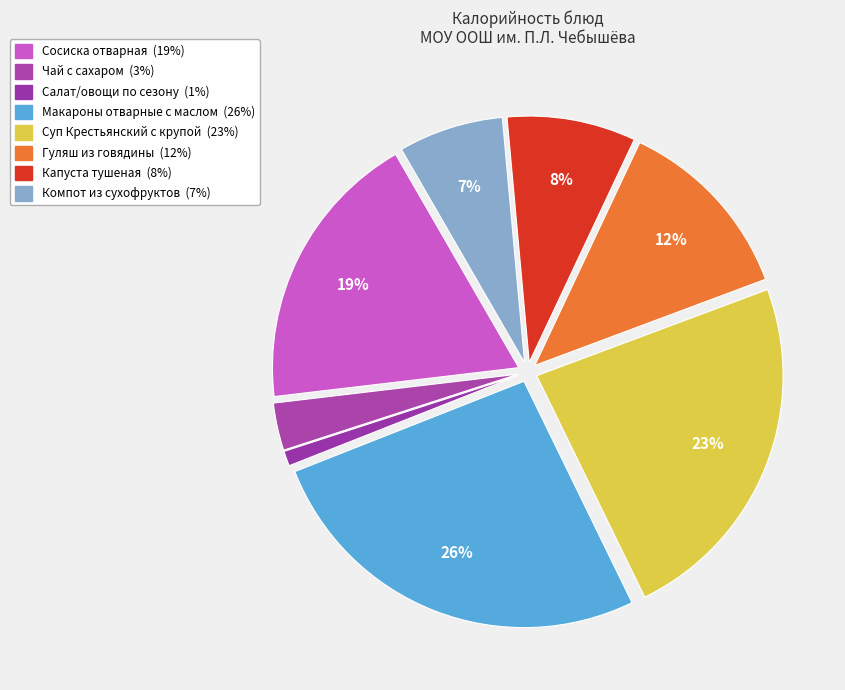

To the nearest percent, what is the combined percentage of Суп Крестьянский с крупой and Компот из сухофруктов?

30%